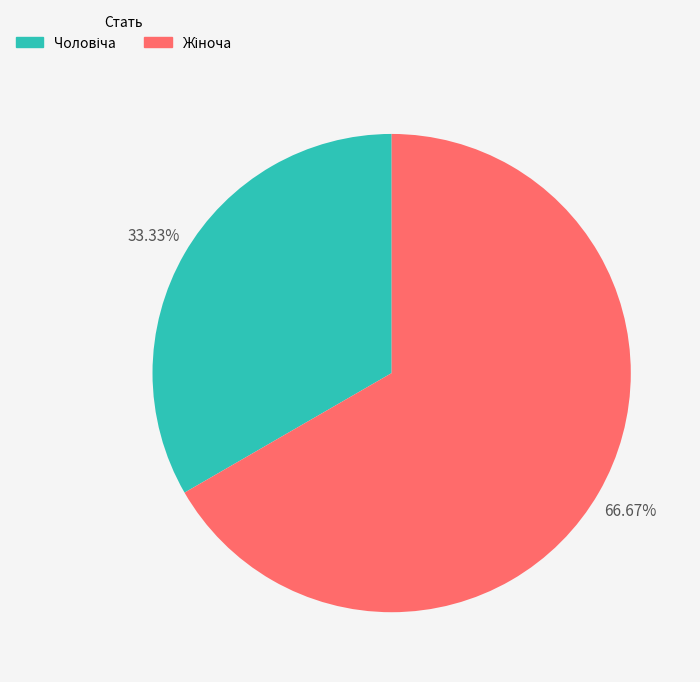

To the nearest percent, what is the average slice percentage?

50%